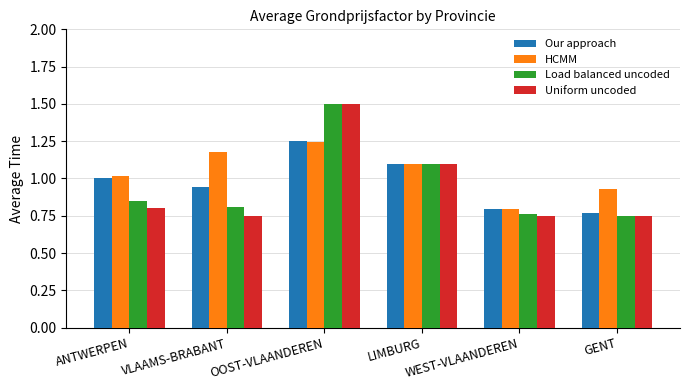

How many bars are there in total?

24